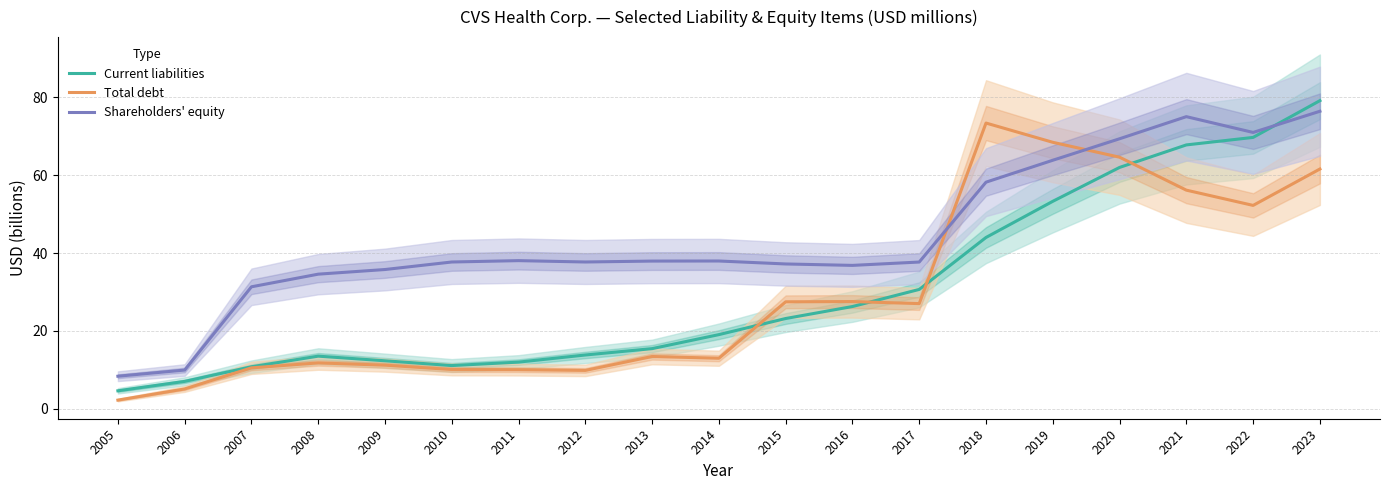

At which label does Total debt reach its peak?

2018